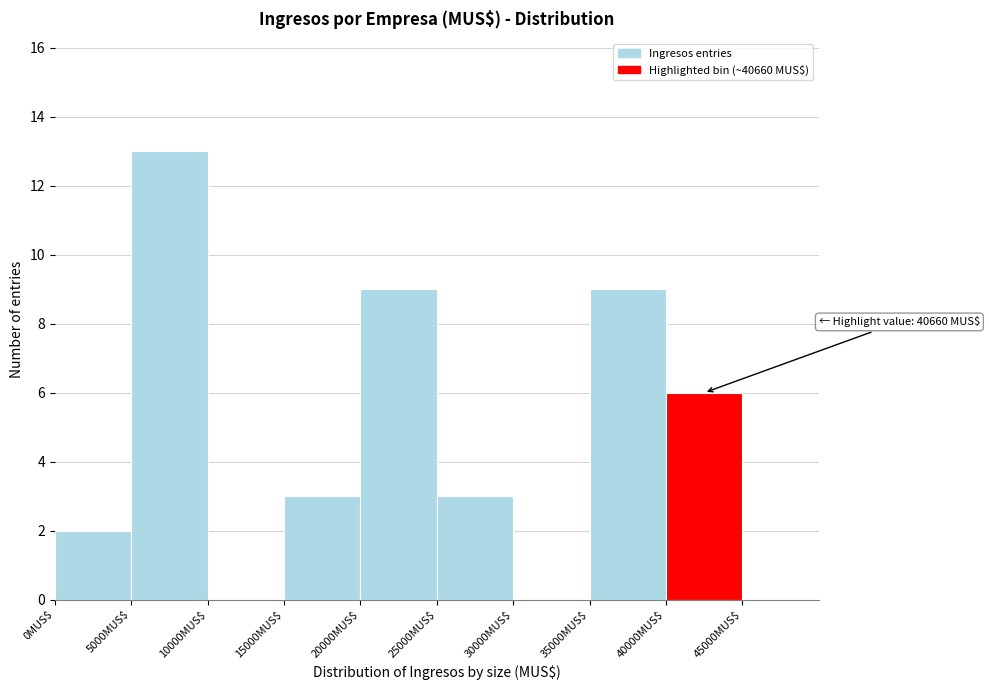

Which range on the x-axis has the tallest bar?

5000 to 10000